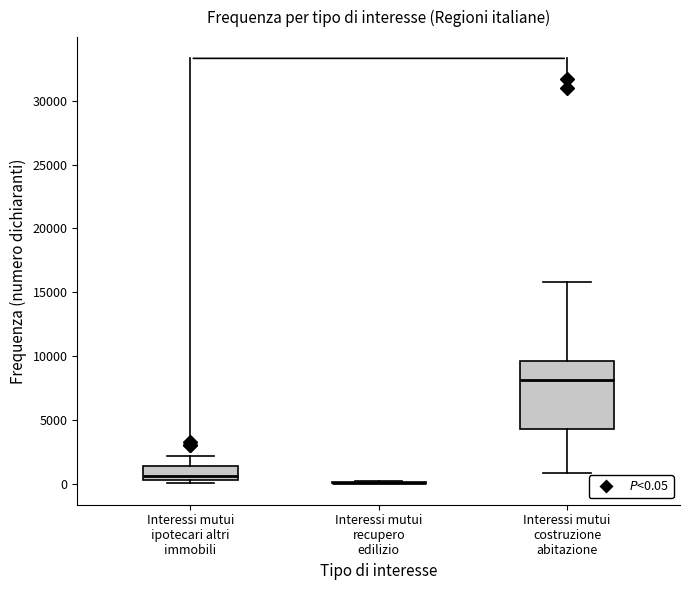

Reading left to right, read every box against the y-axis: the position of its median line, the range the box covers, and the ends of its whiskers. The values are not printed on the chart, so give them approximately, as read against the axis.

Interessi mutui ipotecari altri immobili: median 500 (just above the box's lower edge), box 500 to 1500, whiskers 0 to 2000
Interessi mutui recupero edilizio: box collapsed to a line at 0, whiskers 0 to 0
Interessi mutui costruzione abitazione: median 8000, box 4500 to 9500, whiskers 1000 to 16000